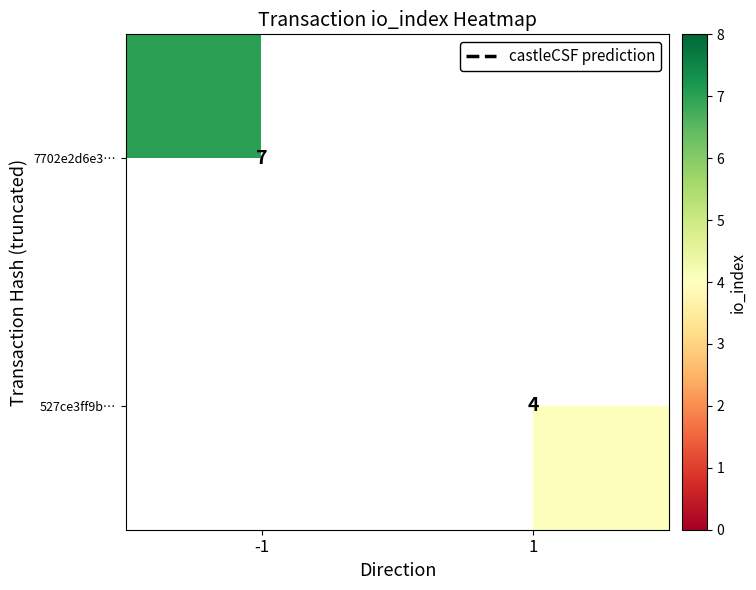

Is the value of 7702e2d6e3… at -1 greater than the value of 527ce3ff9b… at 1?

Yes